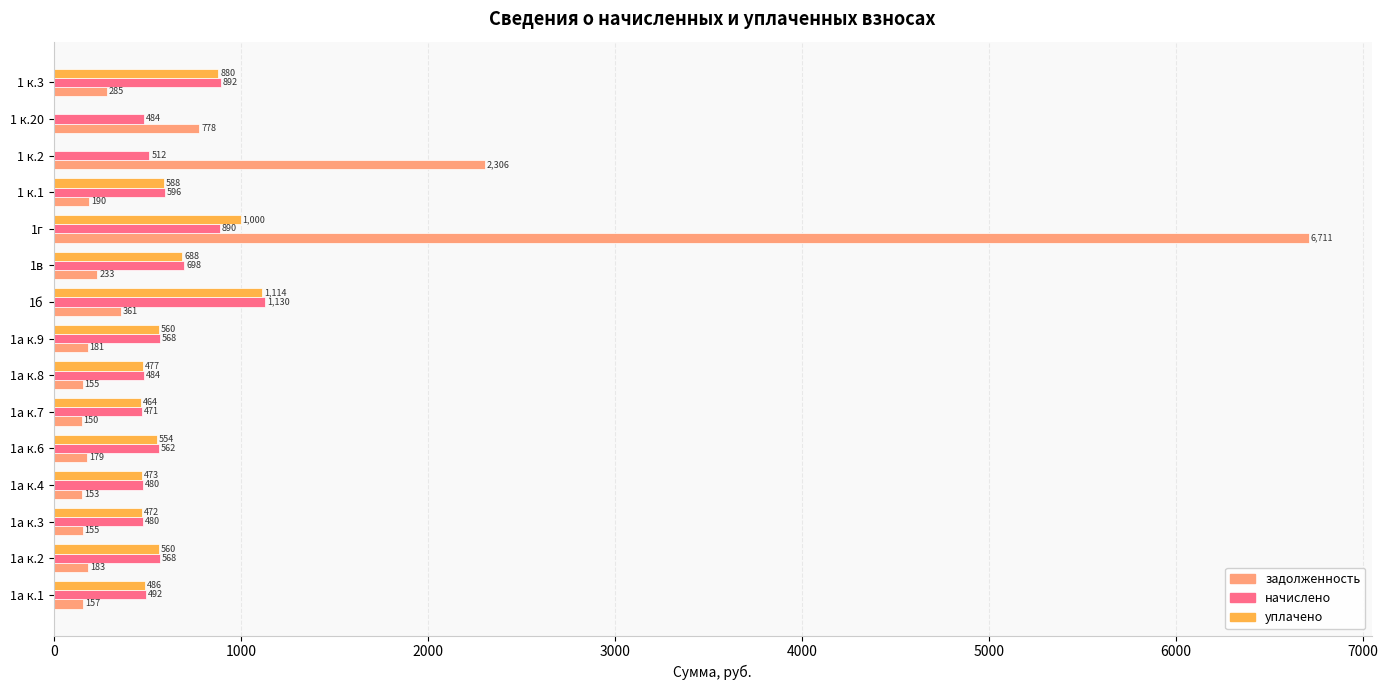

Which series changed the most between 1а к.3 and 1а к.8?

уплачено